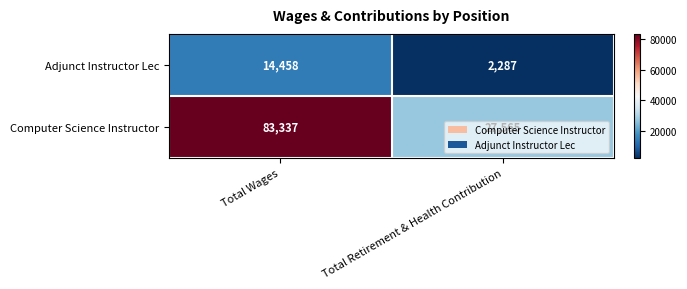

The Adjunct Instructor Lec series shows 2287 at Total Retirement & Health Contribution. True or false?

True